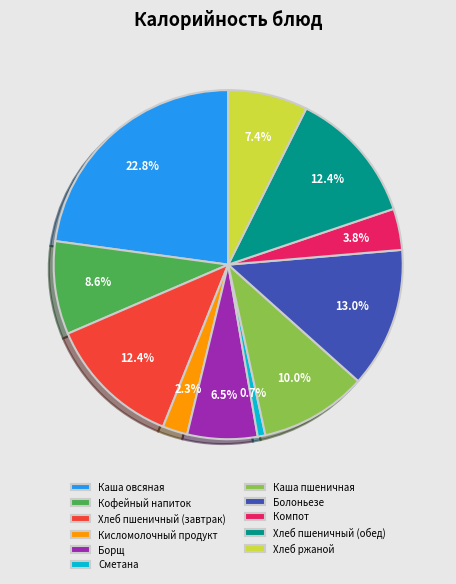

Count the number of slices in the pie.

11